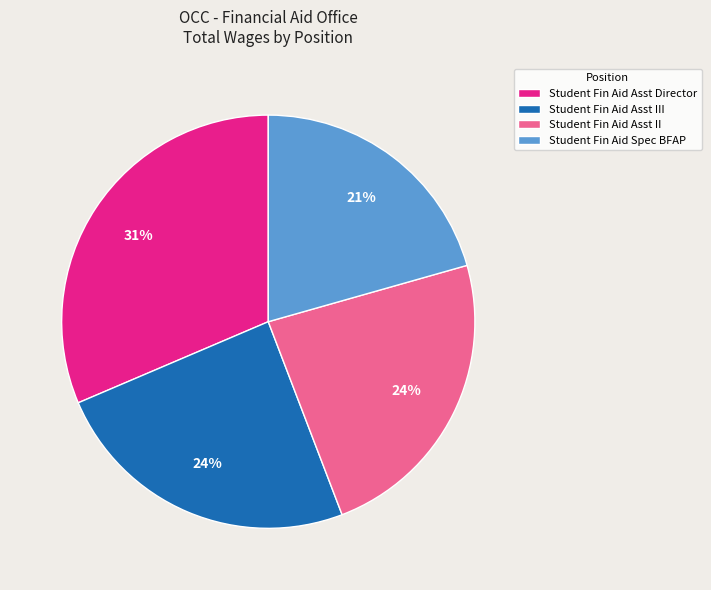

What is the smallest slice in the pie chart?

Student Fin Aid Spec BFAP